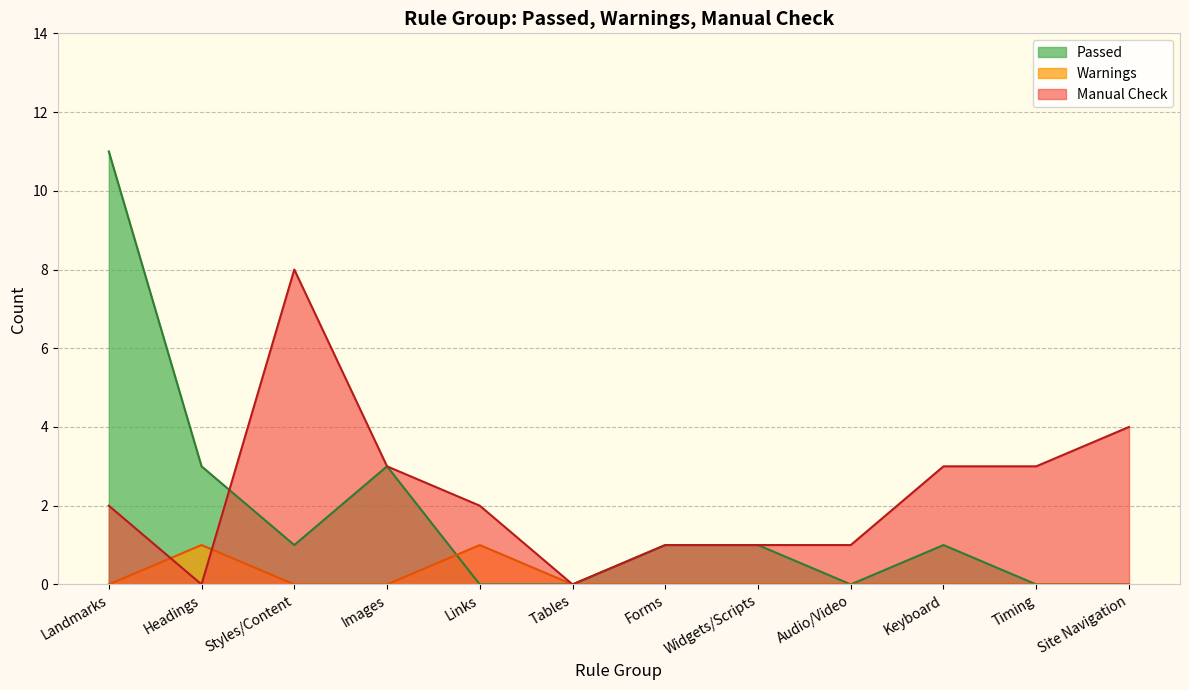

List the series in order of their peak value, highest first.

Passed, Manual Check, Warnings